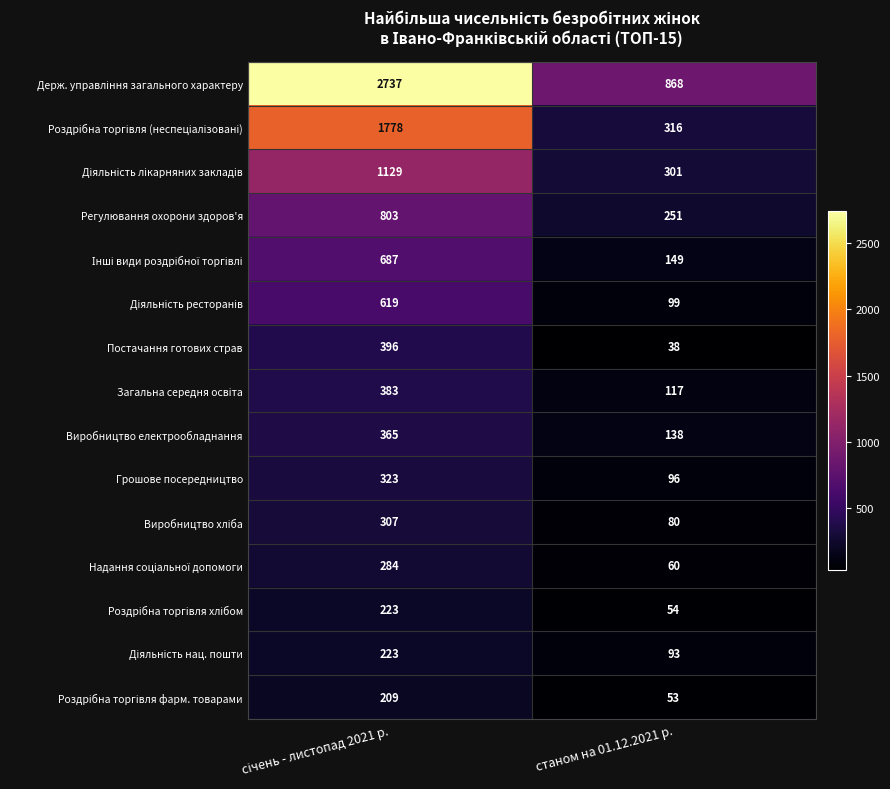

What is the minimum value for Постачання готових страв?

38